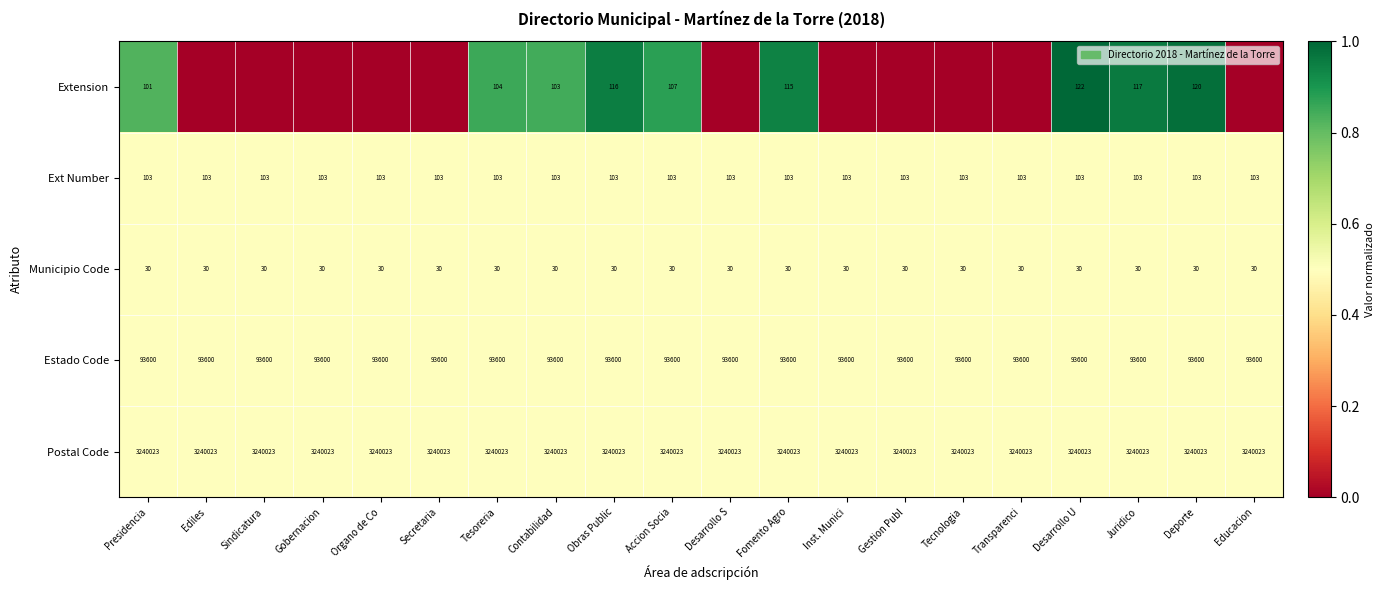

Which label corresponds to the smallest value in the chart?

Ediles